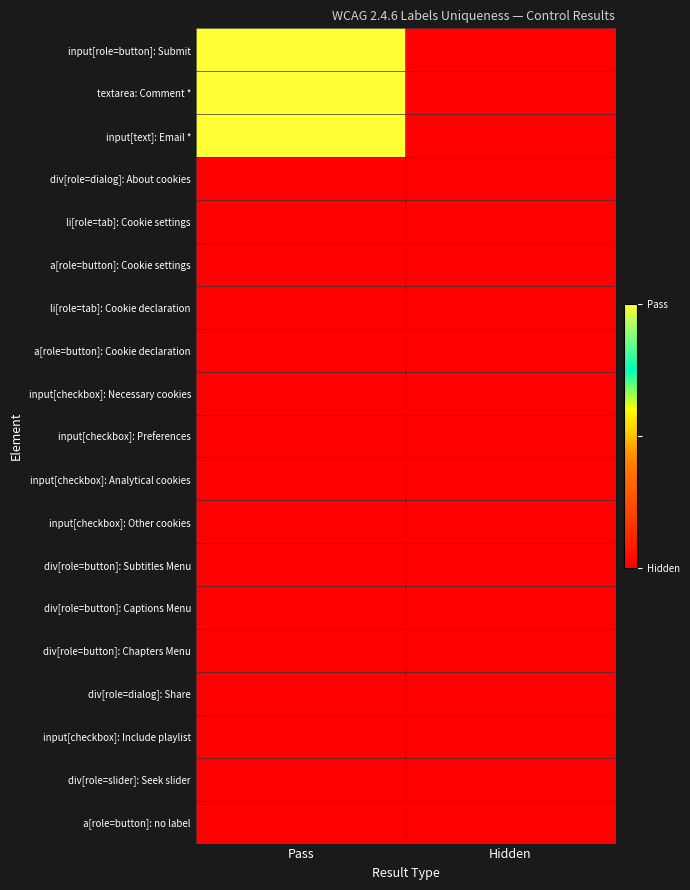

What is the difference between the highest and lowest values at Pass?

2